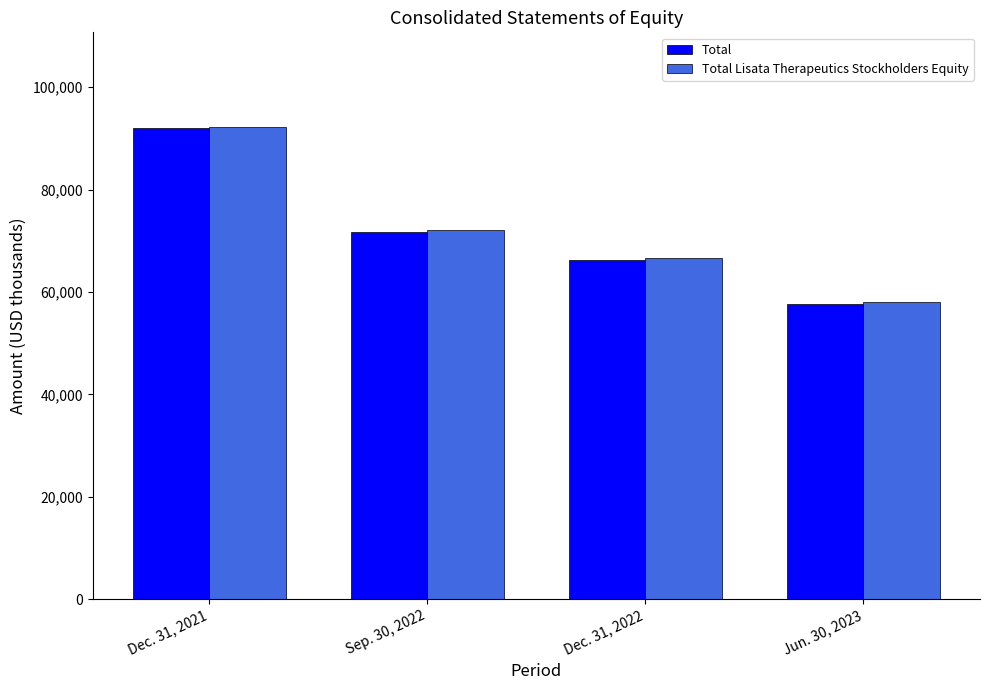

The Total series shows 92000 at Dec. 31, 2021. True or false?

True